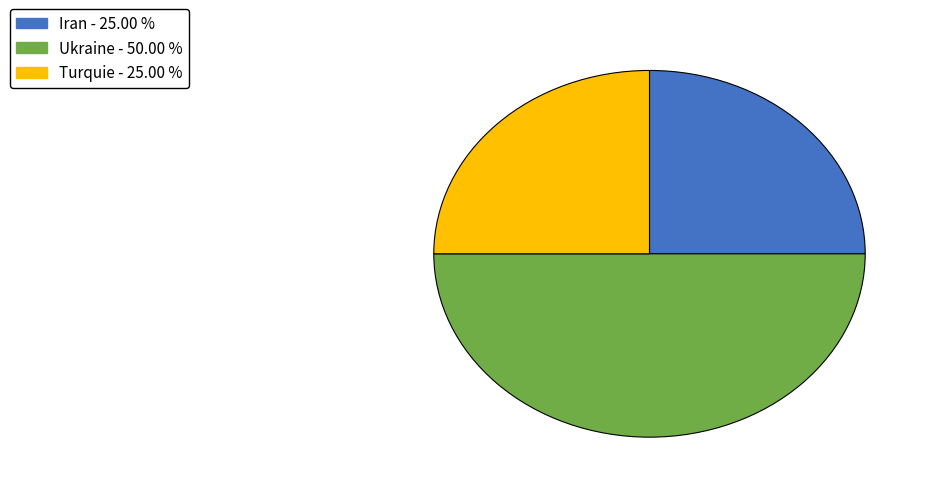

How many segments does this pie chart have?

3